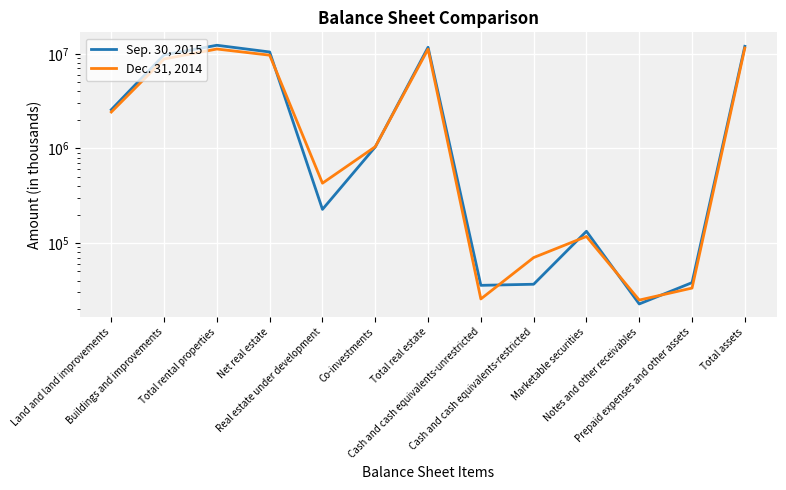

At how many categories does at least one series exceed 1997278?

6